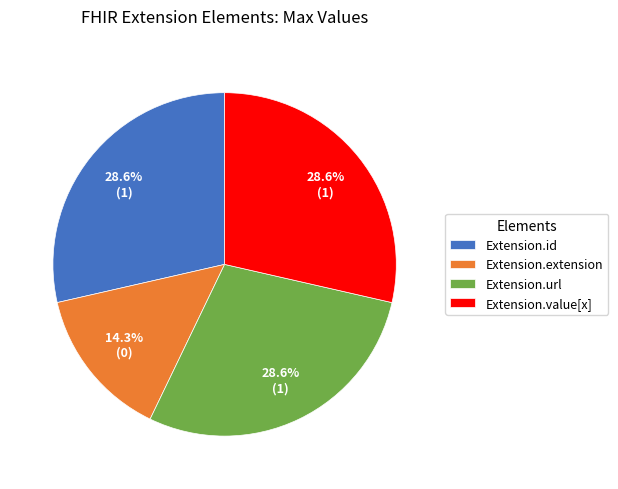

Count the number of slices in the pie.

4